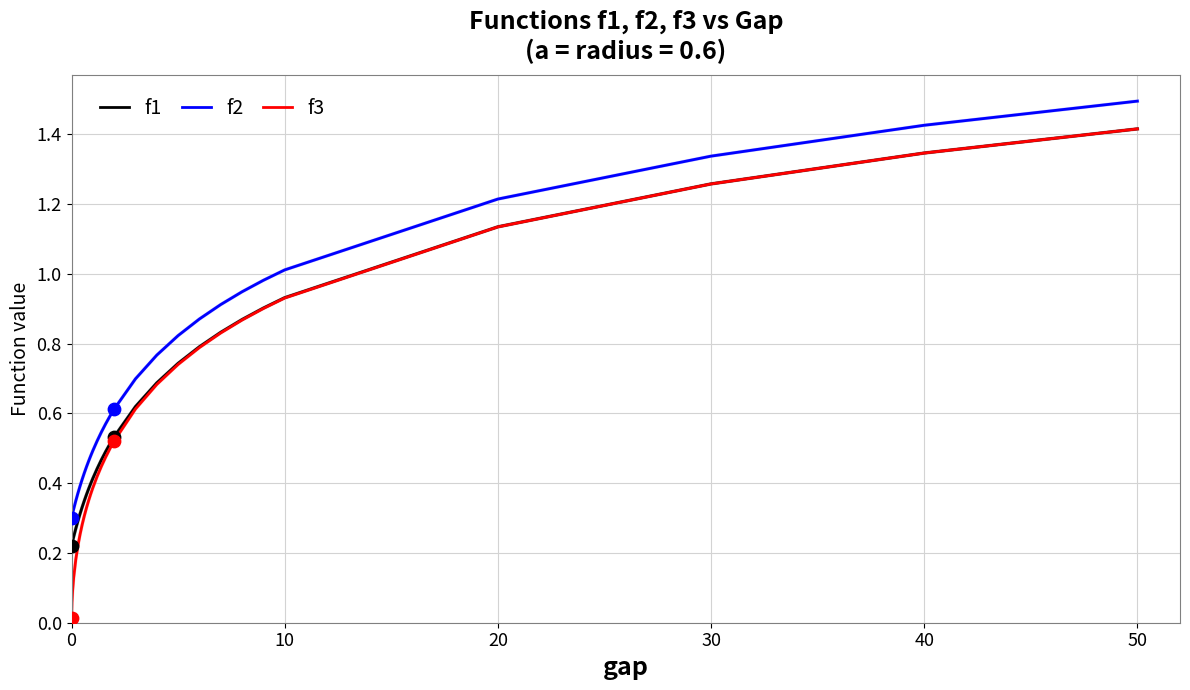

Which series has the largest range (max minus min)?

f3